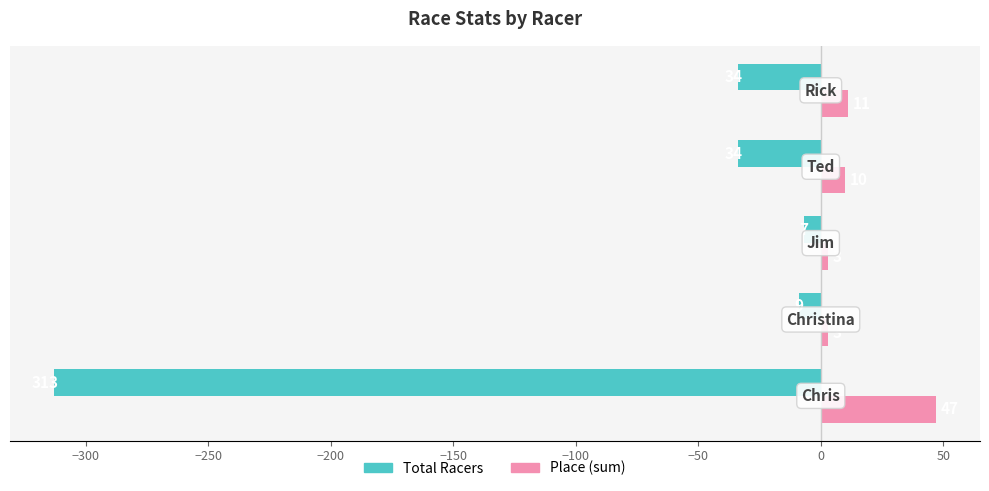

What are all the series names shown in the legend?

Total Racers, Place (sum)